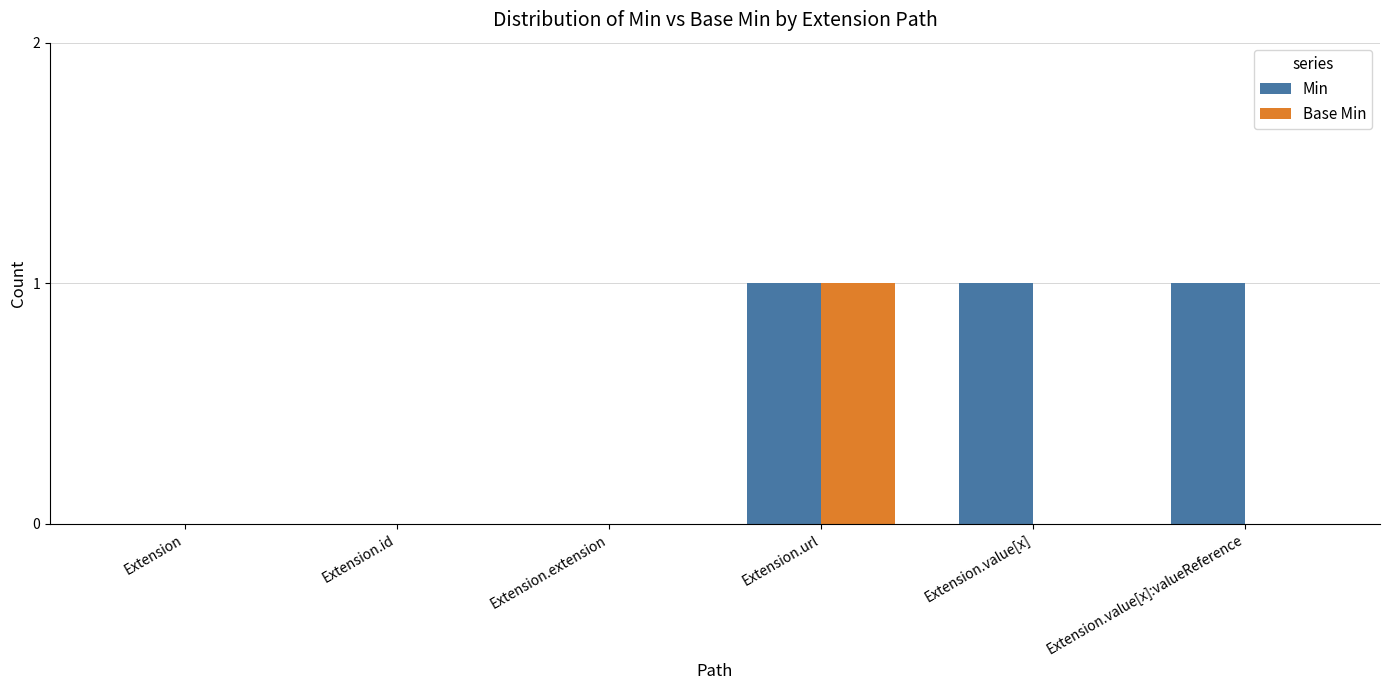

Which series has the largest total across all categories?

Min